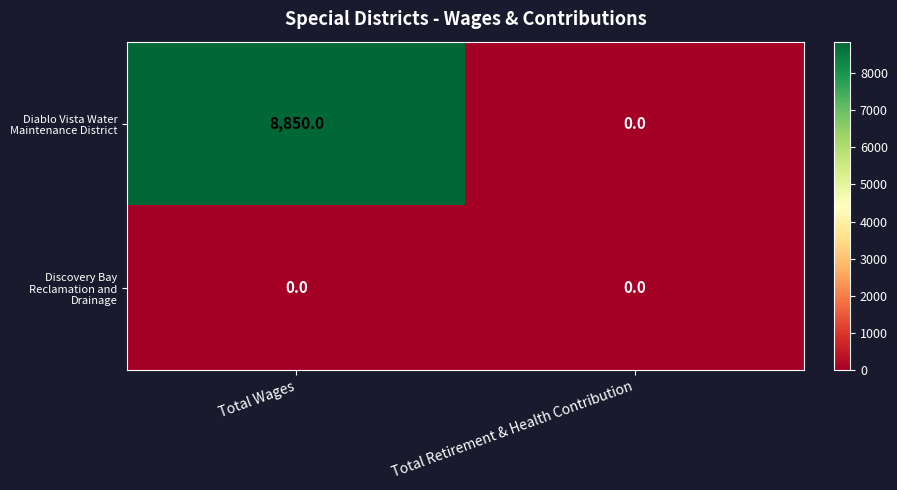

Reading right to left, extract all data points from this chart.

Diablo Vista Water Maintenance District: 0	8850
Discovery Bay Reclamation and Drainage: 0	0